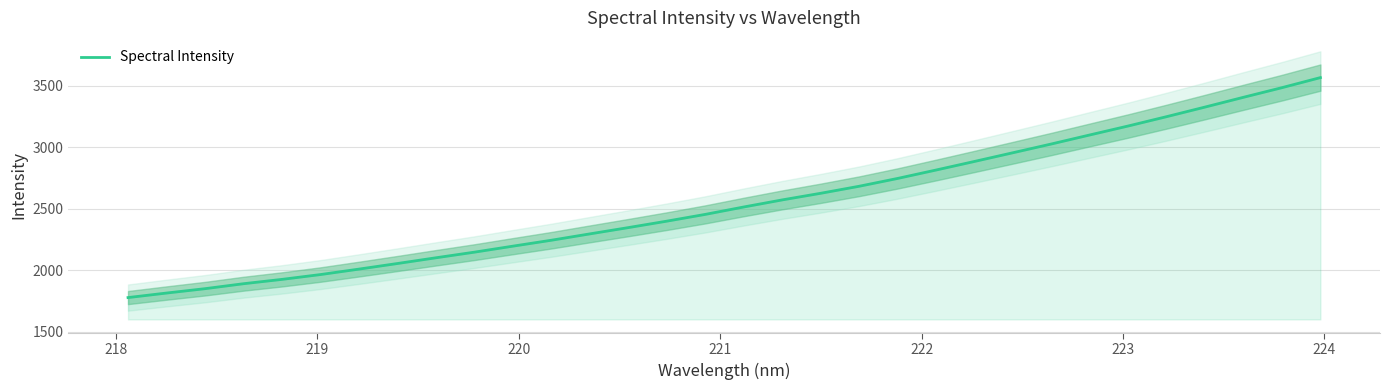

What is the highest value of the Spectral Intensity series?

3567.2